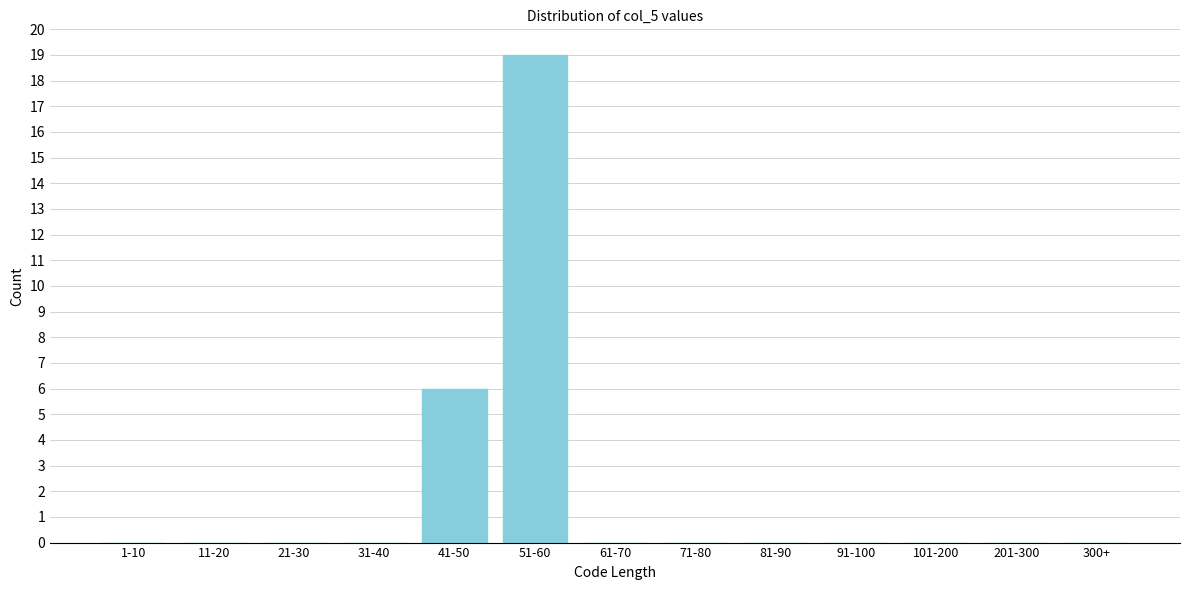

Reading left to right, what are all the values shown in this chart?

1-10=0	11-20=0	21-30=0	31-40=0	41-50=6	51-60=19	61-70=0	71-80=0	81-90=0	91-100=0	101-200=0	201-300=0	300+=0